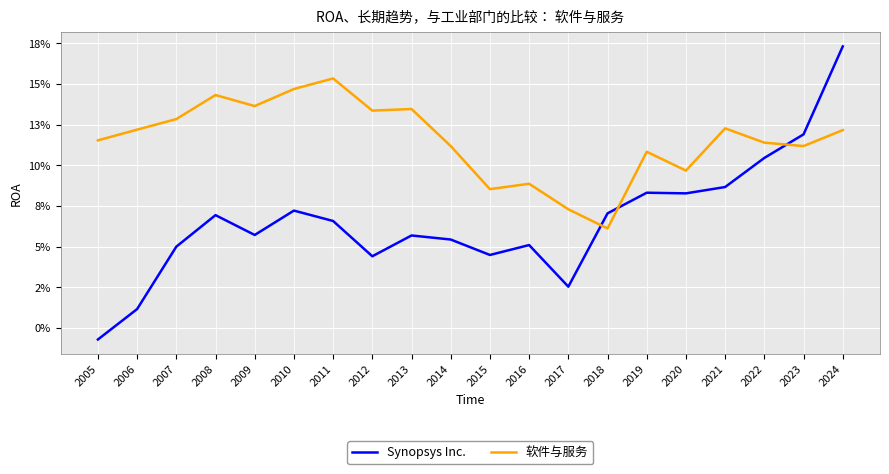

Between 2014 and 2015, which series saw the biggest shift?

软件与服务